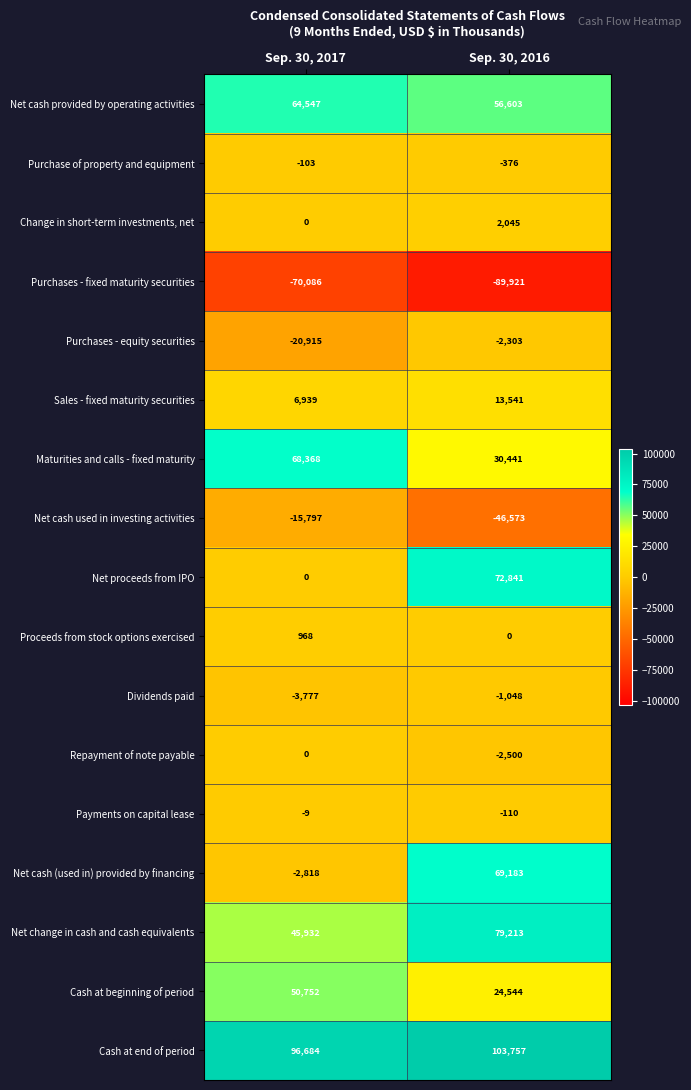

What is the difference between the maximum and minimum values in the Net cash (used in) provided by financing series?

72001